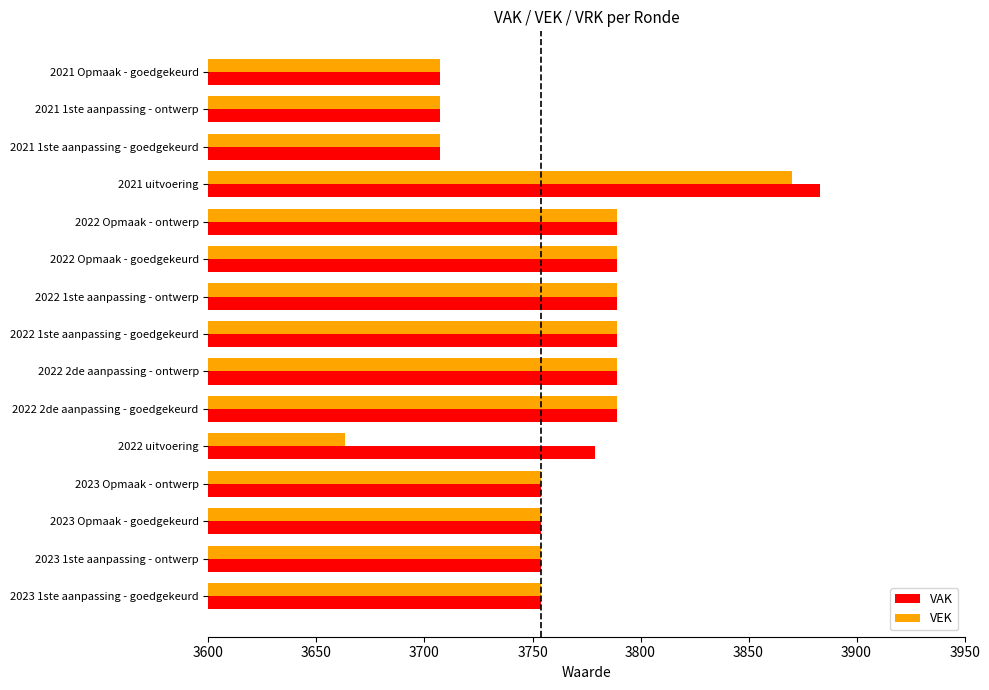

How many data points in VAK are less than 3779?

7